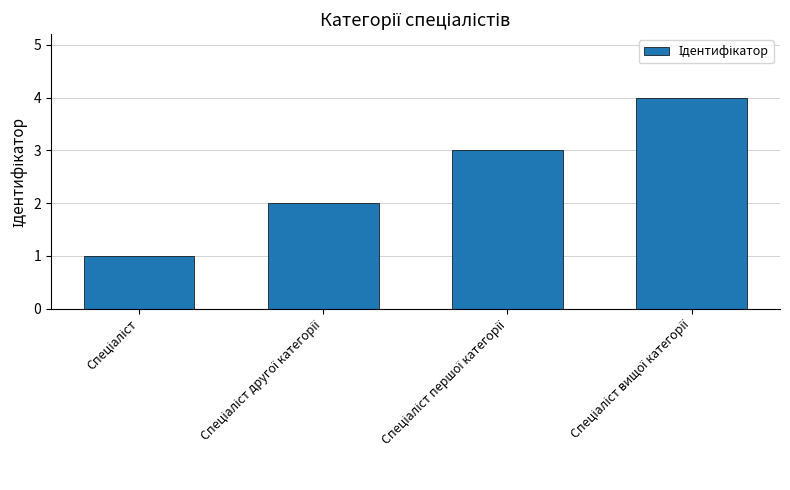

What is the sum of all values?

10